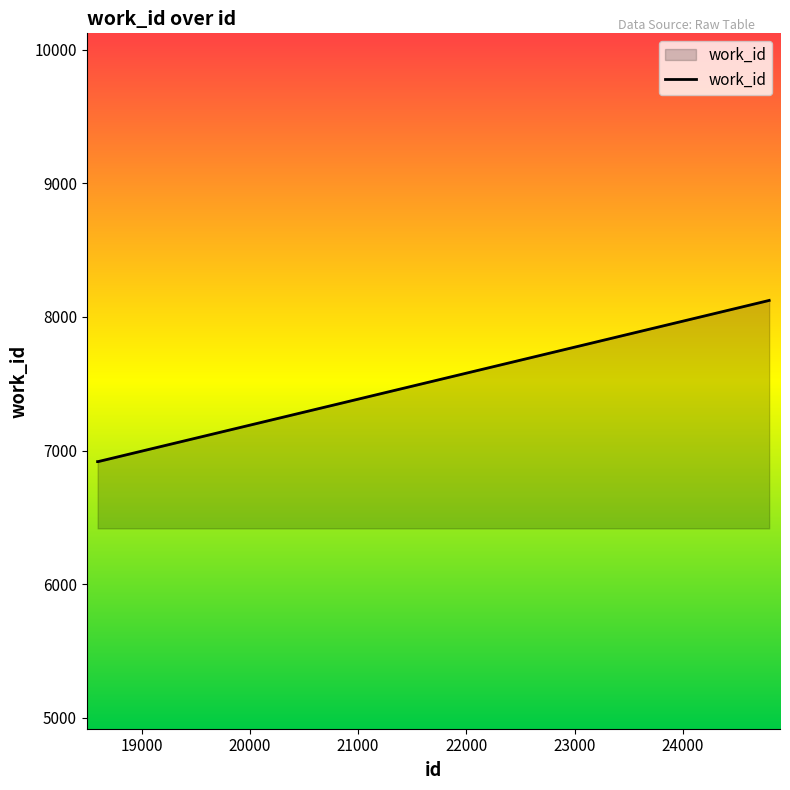

True or false: the data has more than 2 interior local peaks.

False